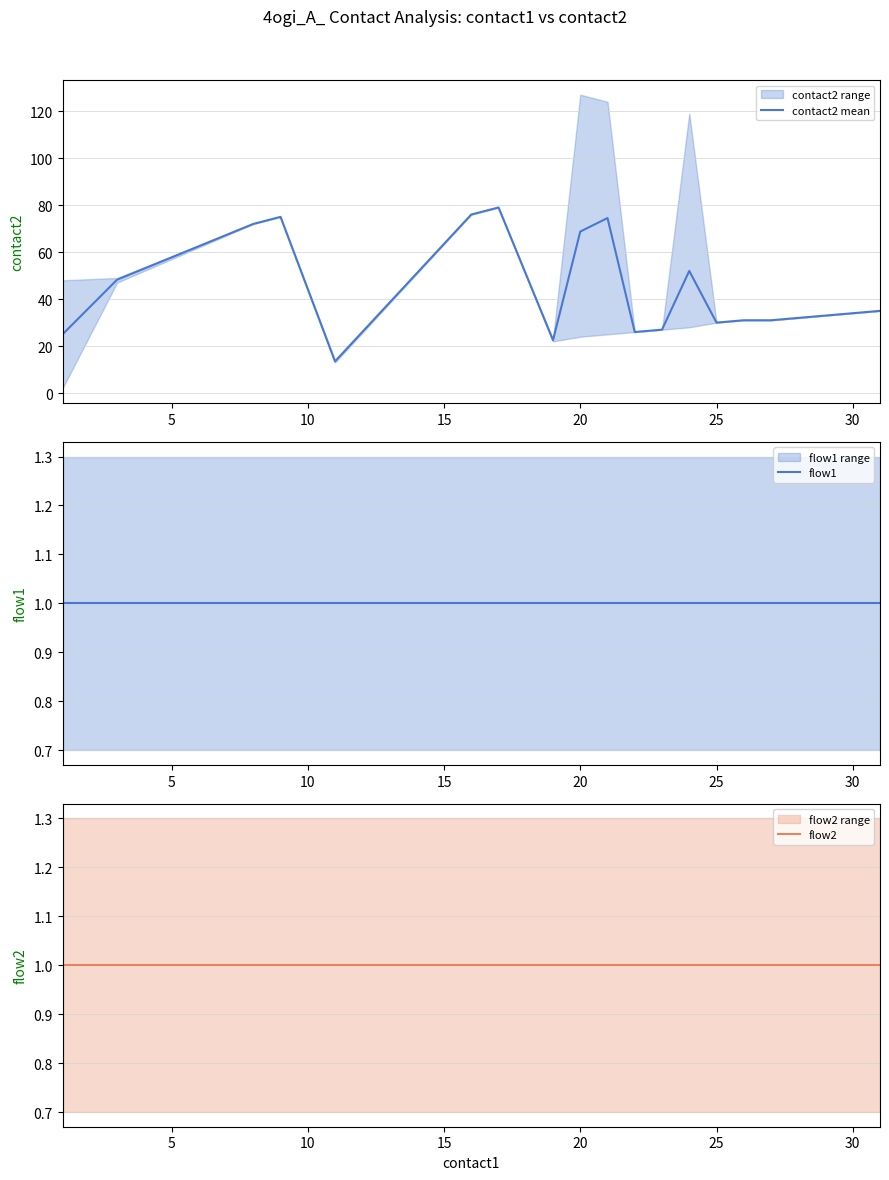

How many data points does each series have?

20